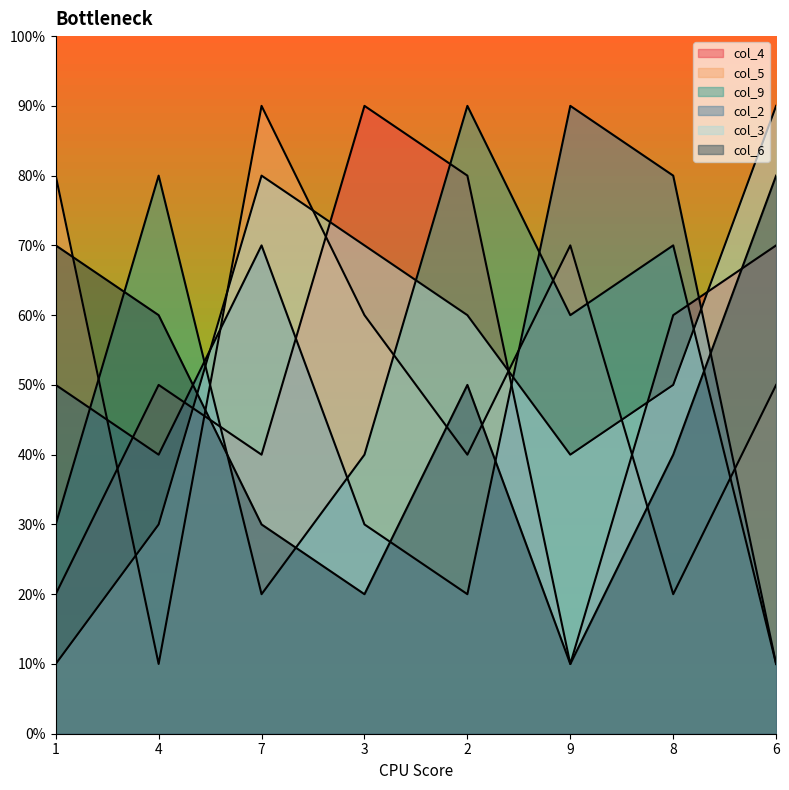

Rank the categories by col_4 value from highest to lowest.

3, 2, 6, 8, 4, 7, 1, 9